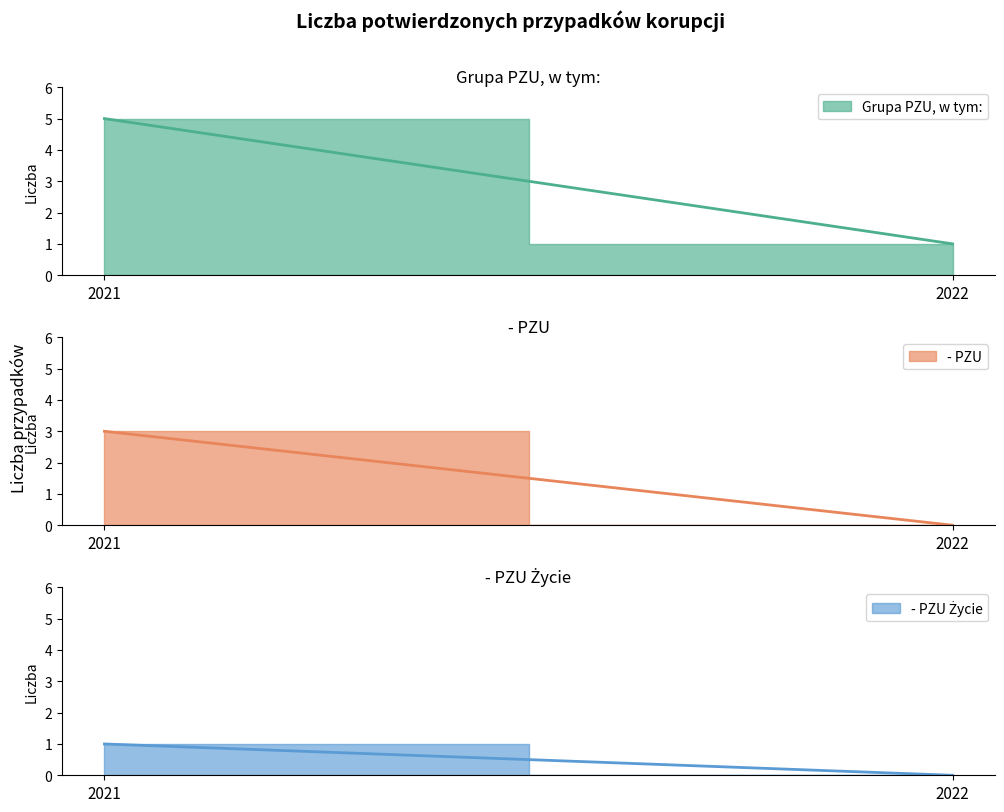

True or false: - PZU Życie has a value of 0 at 2022.

False